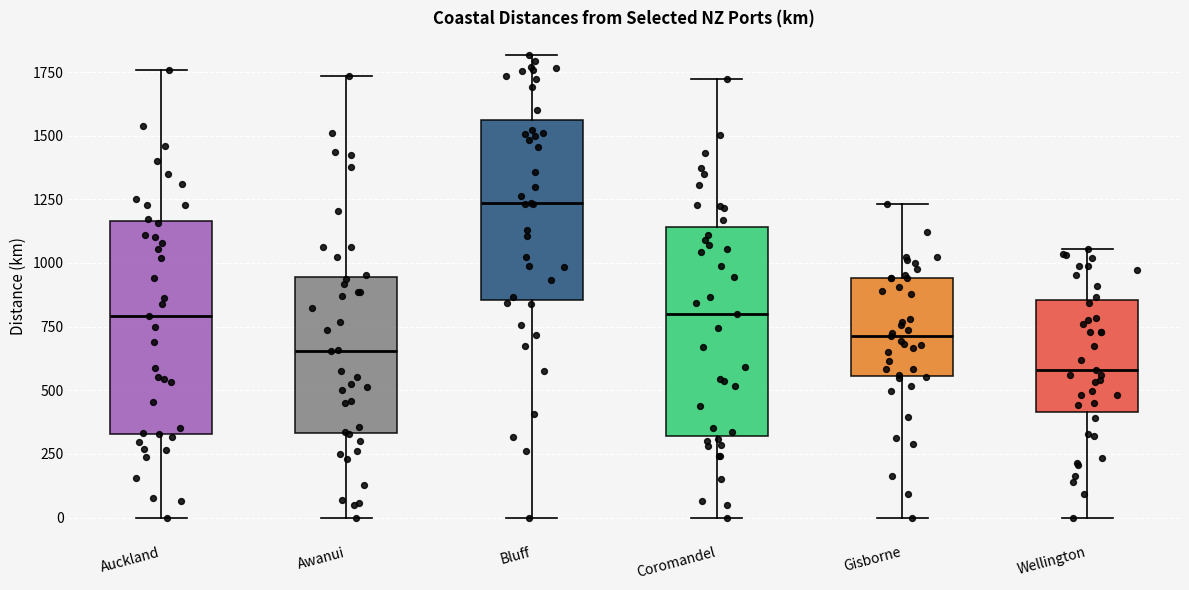

Where does the median line of the box for Bluff sit on the y-axis? The values are not printed on the chart, so give them approximately, as read against the axis.

1250